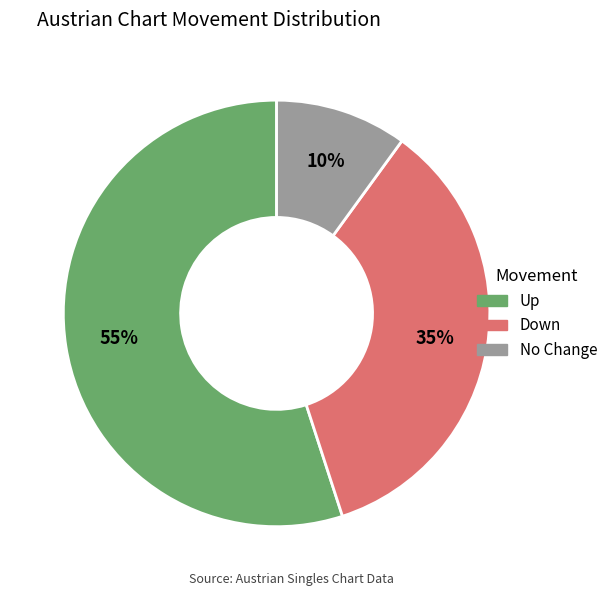

To the nearest percent, what is the difference between the largest and smallest slice percentages?

45%